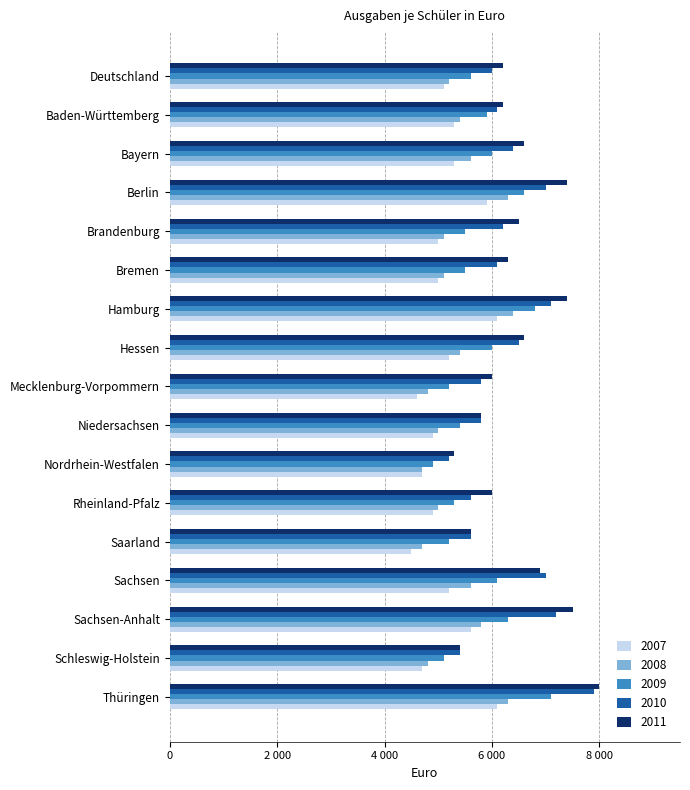

What are all the series names shown in the legend?

2007, 2008, 2009, 2010, 2011